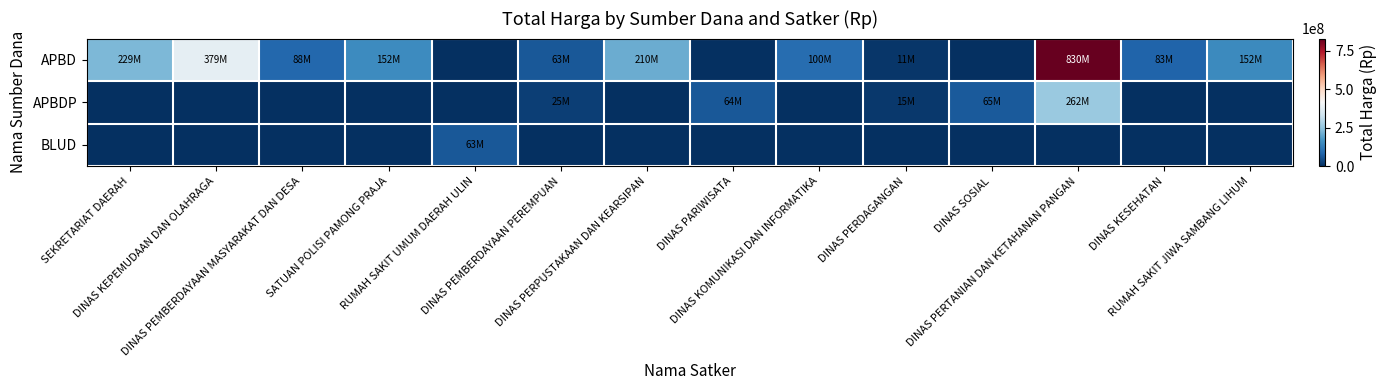

Which series changed the most between DINAS PARIWISATA and DINAS KESEHATAN?

APBD